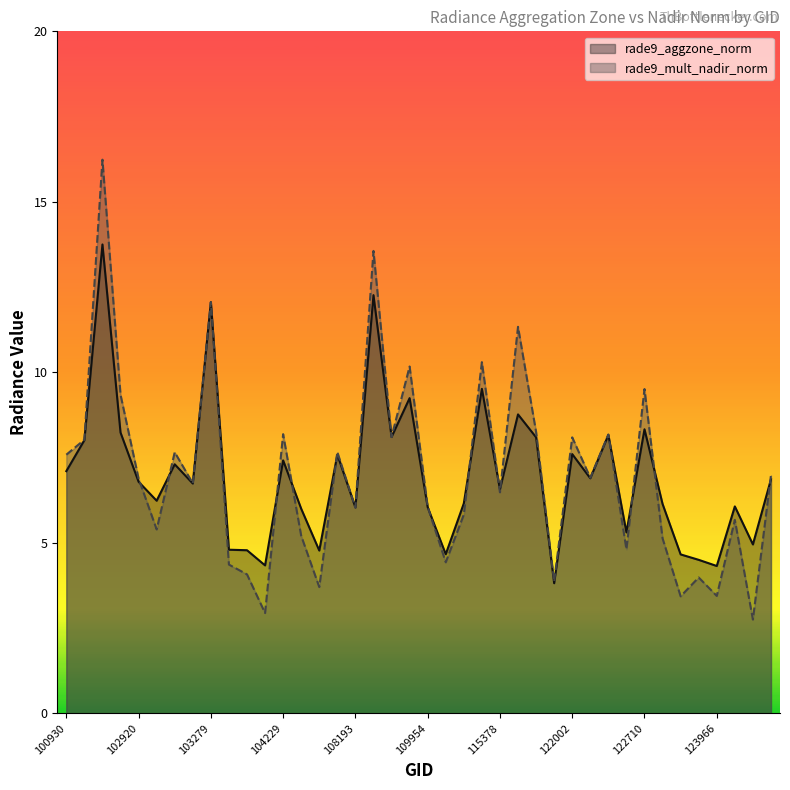

Which series has the largest range (max minus min)?

rade9_mult_nadir_norm